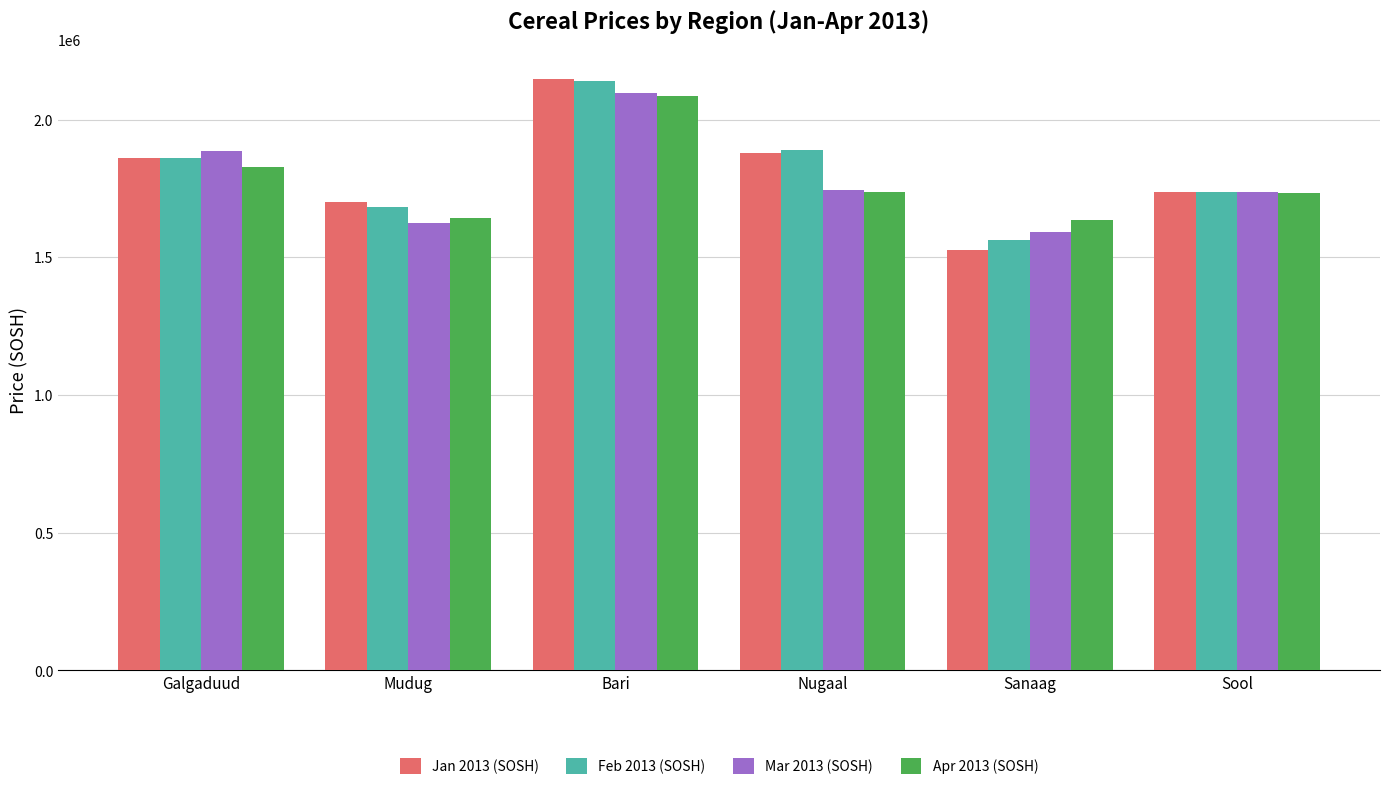

Count the number of categories in the chart.

6